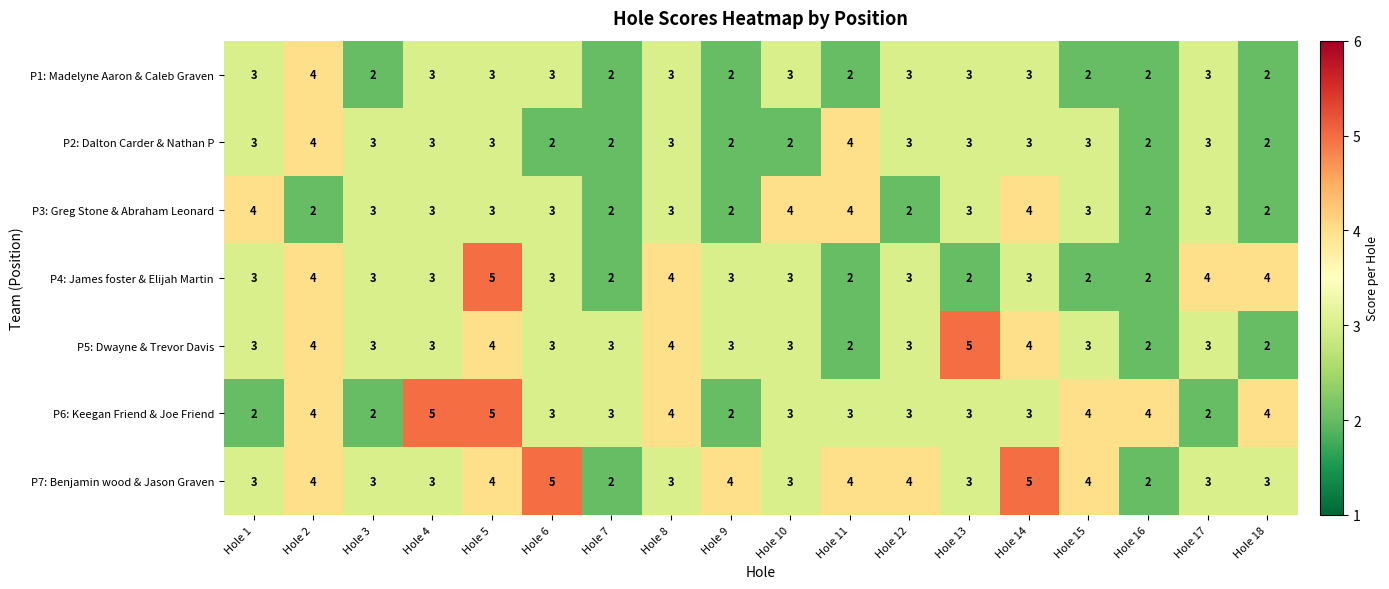

Which series has the largest total across all categories?

P7: Benjamin wood & Jason Graven